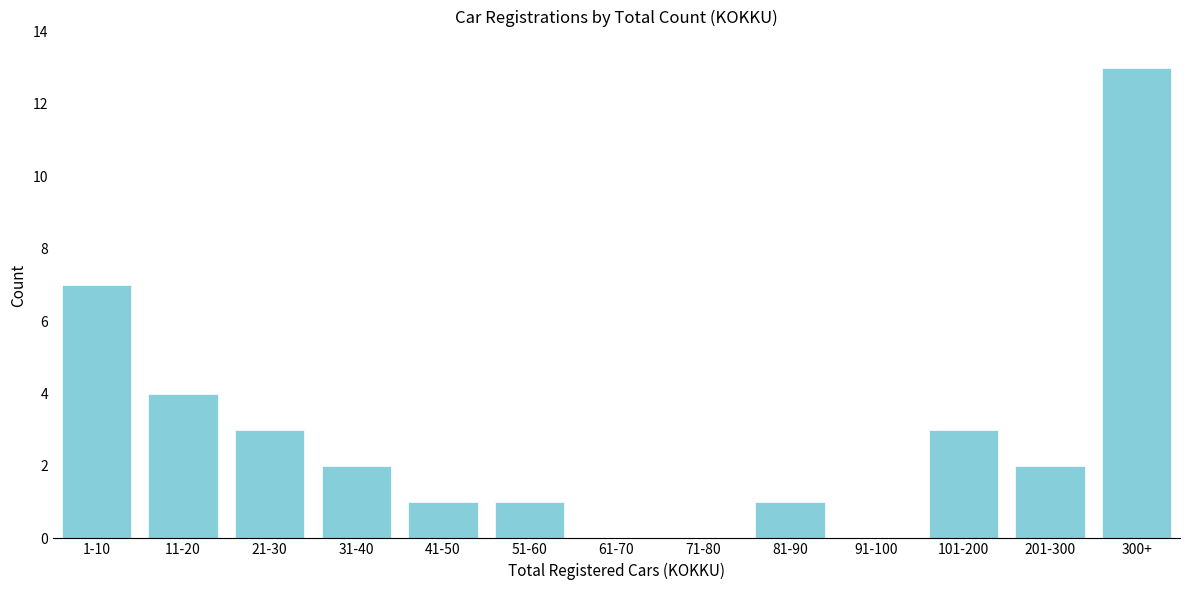

Reading left to right, extract all data points from this chart.

1-10=7	11-20=4	21-30=3	31-40=2	41-50=1	51-60=1	61-70=0	71-80=0	81-90=1	91-100=0	101-200=3	201-300=2	300+=13